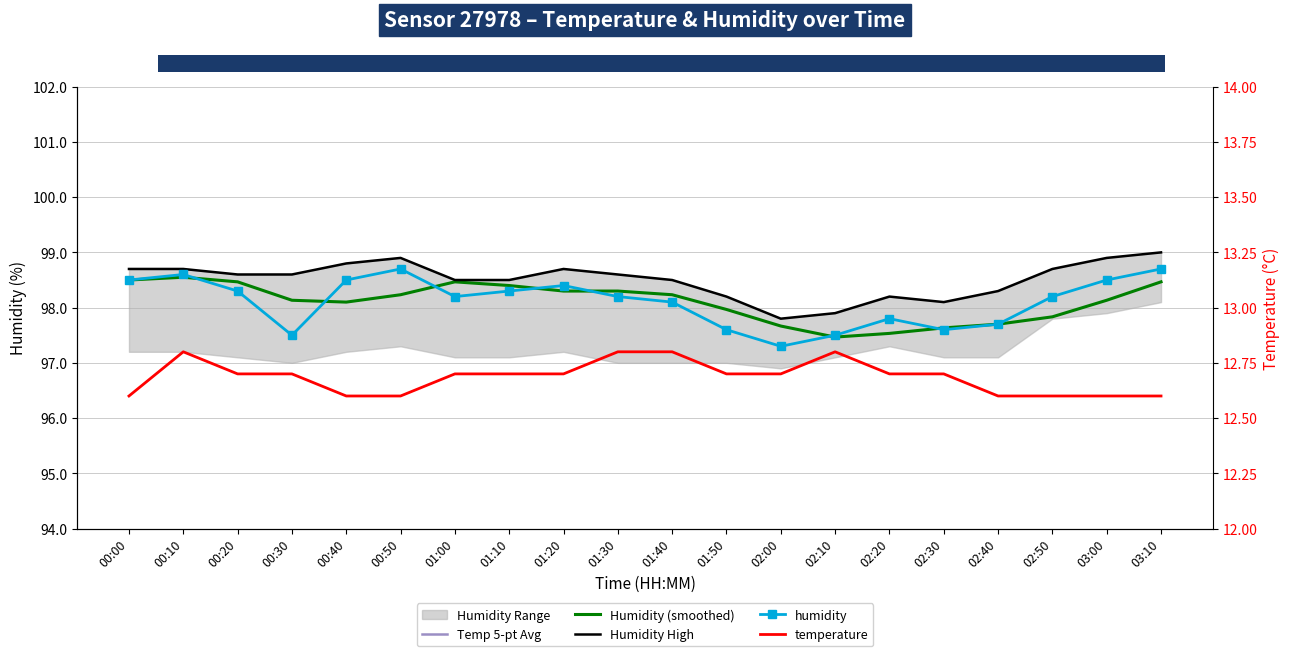

What is the value of the humidity point at the 7th from the left?

98.2